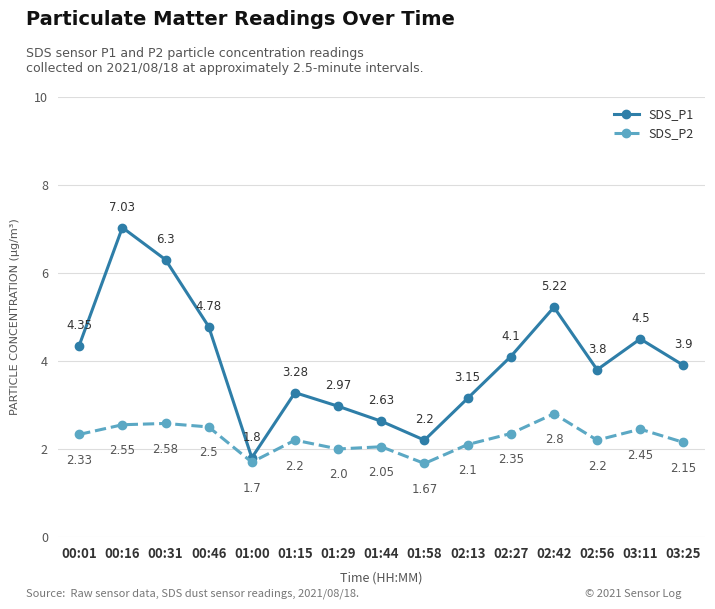

How many lines are shown in the chart?

2